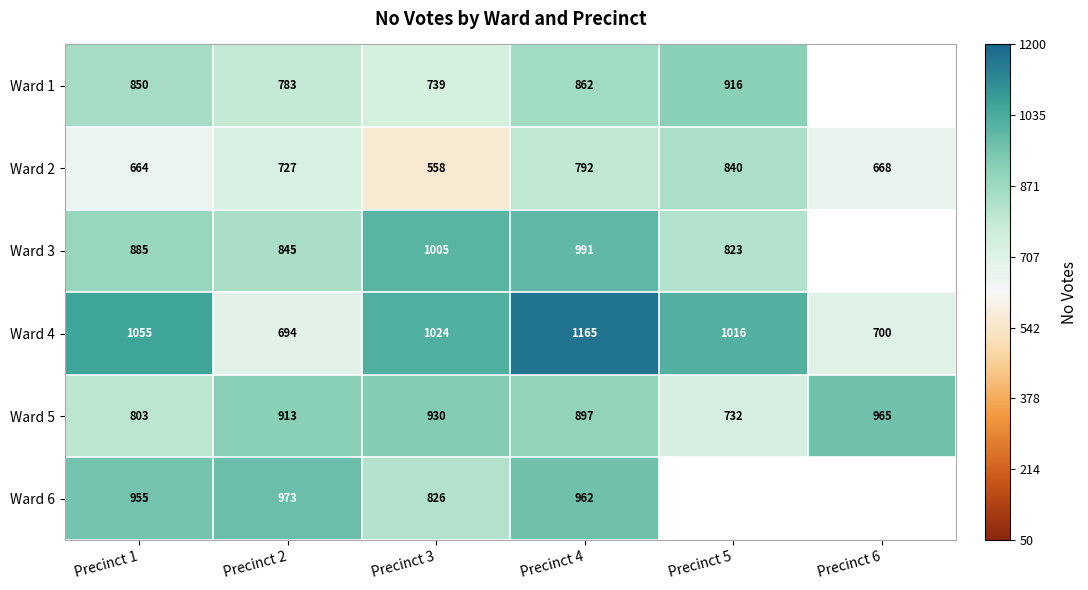

Count the number of data series in this chart.

6